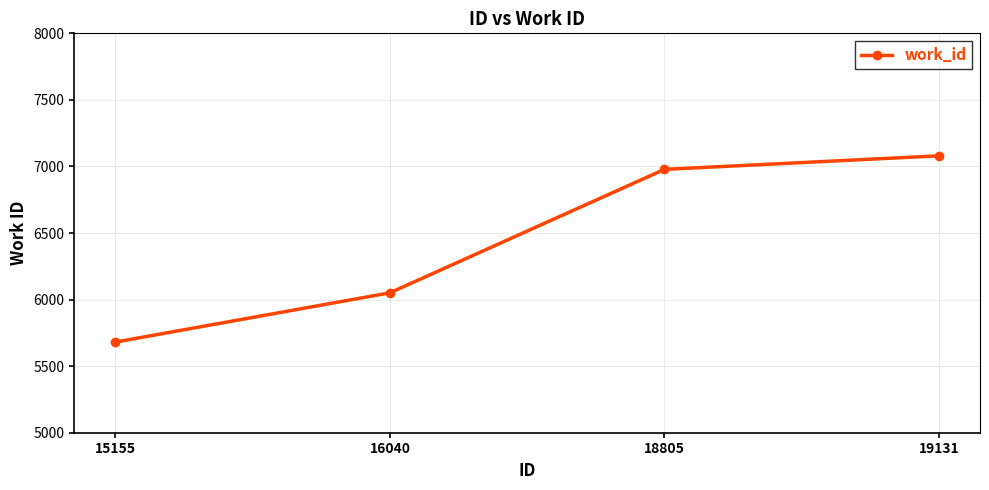

How many lines are shown in the chart?

1